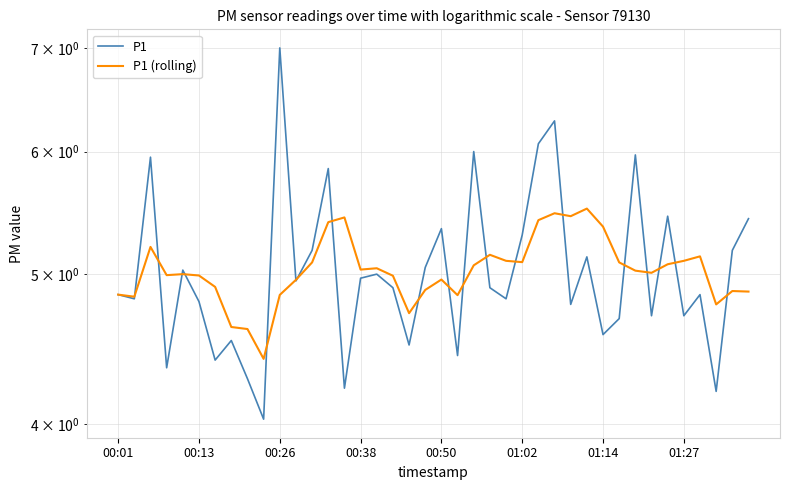

Which series has the largest total across all categories?

P1